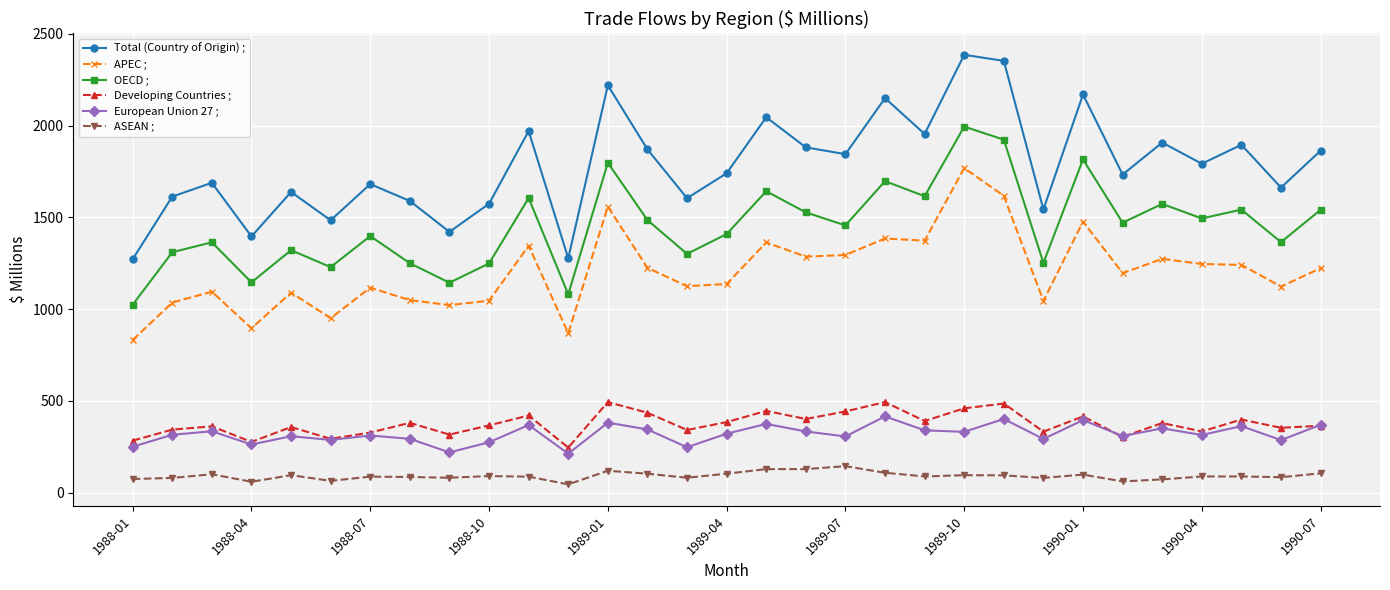

In Total (Country of Origin) ;, how many points are lower than both neighbors (excluding endpoints)?

11